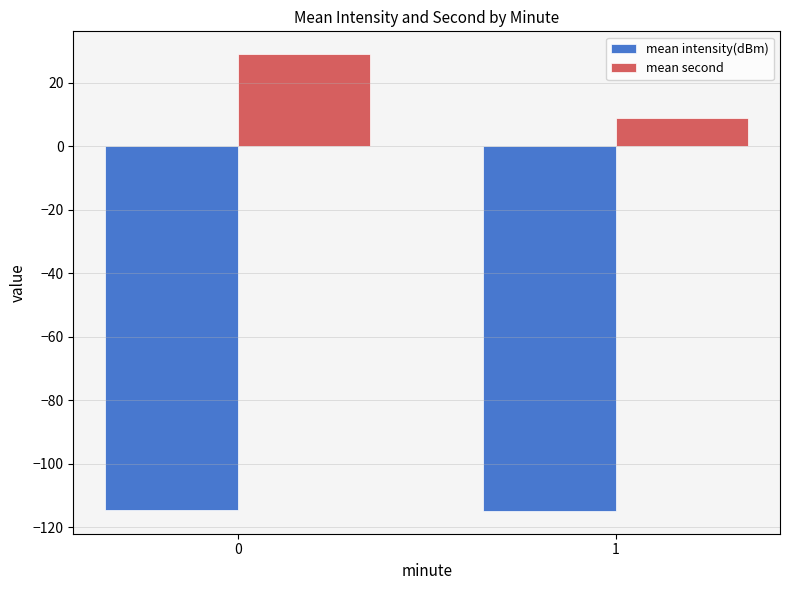

How many groups of bars are there?

2